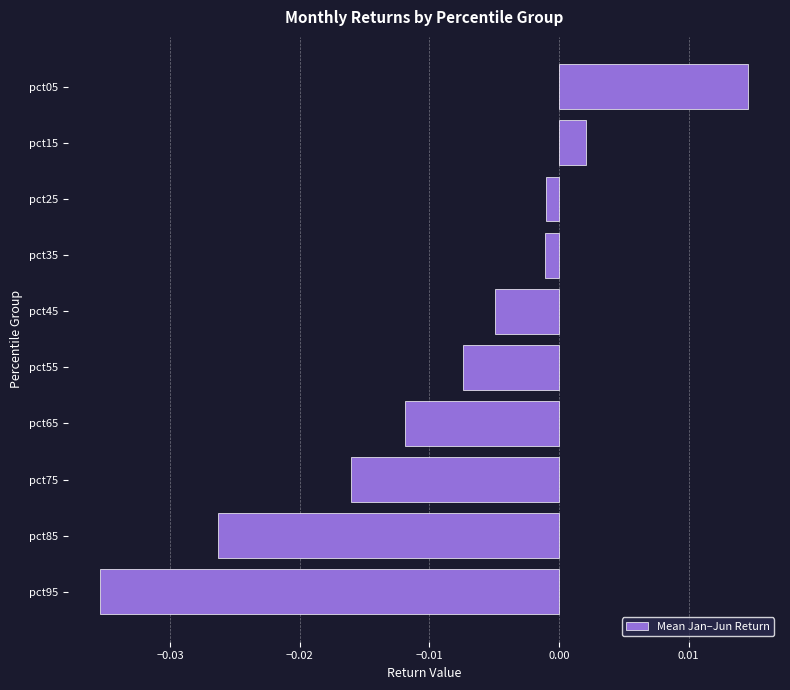

Which category has the lowest value across all series?

pct95